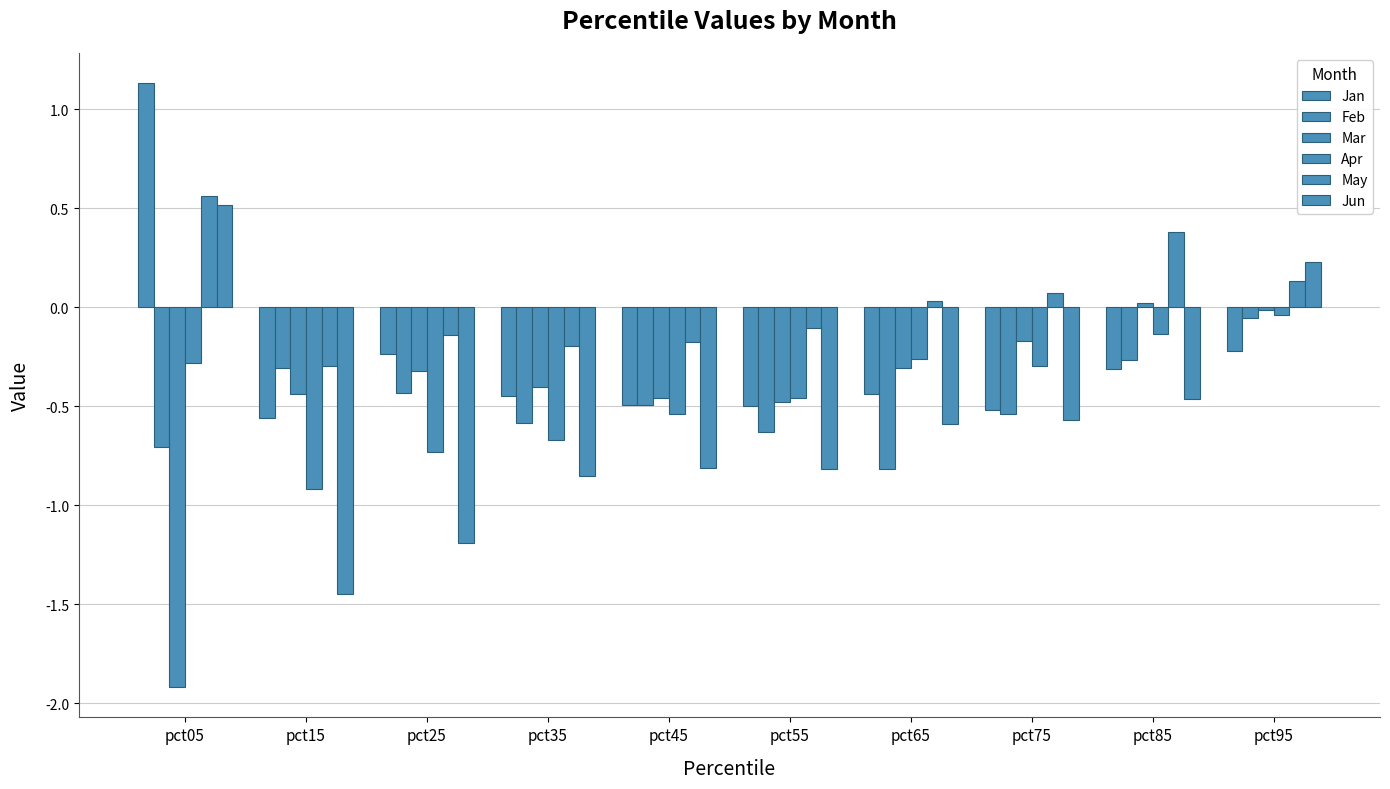

At pct15, list the series in order from smallest to largest.

Jun, Apr, Jan, Mar, Feb, May